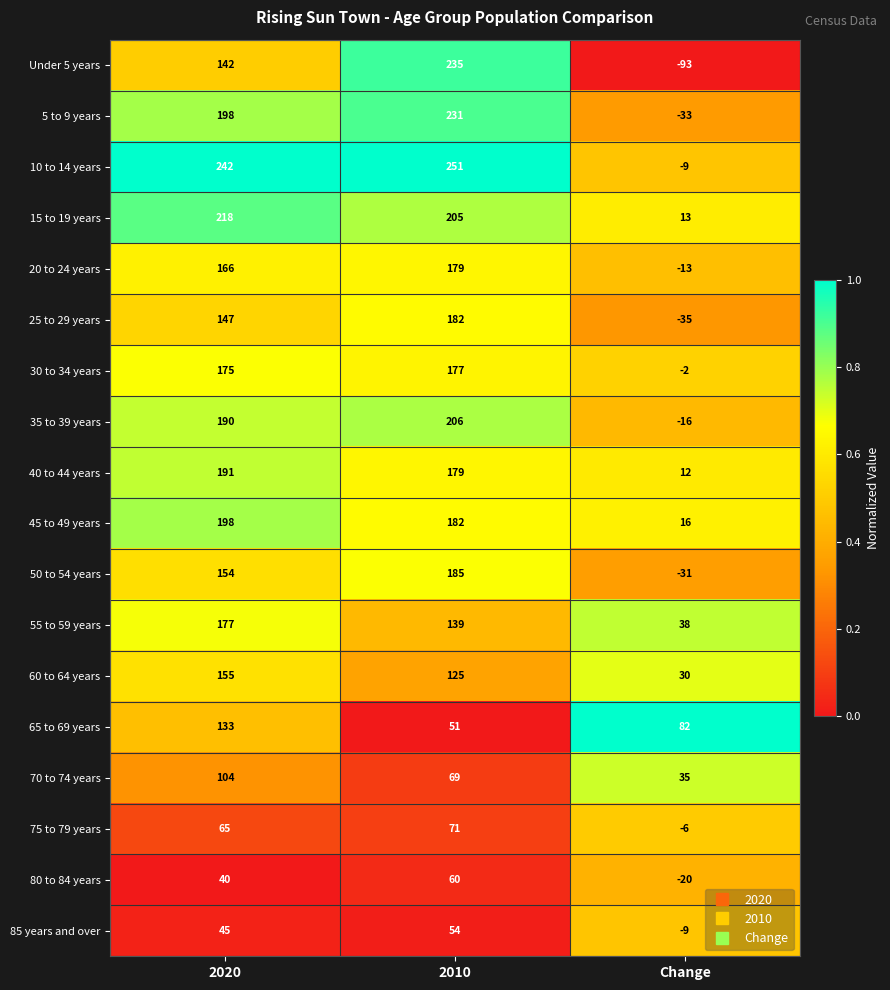

Which category has the highest value in the 20 to 24 years series?

2010